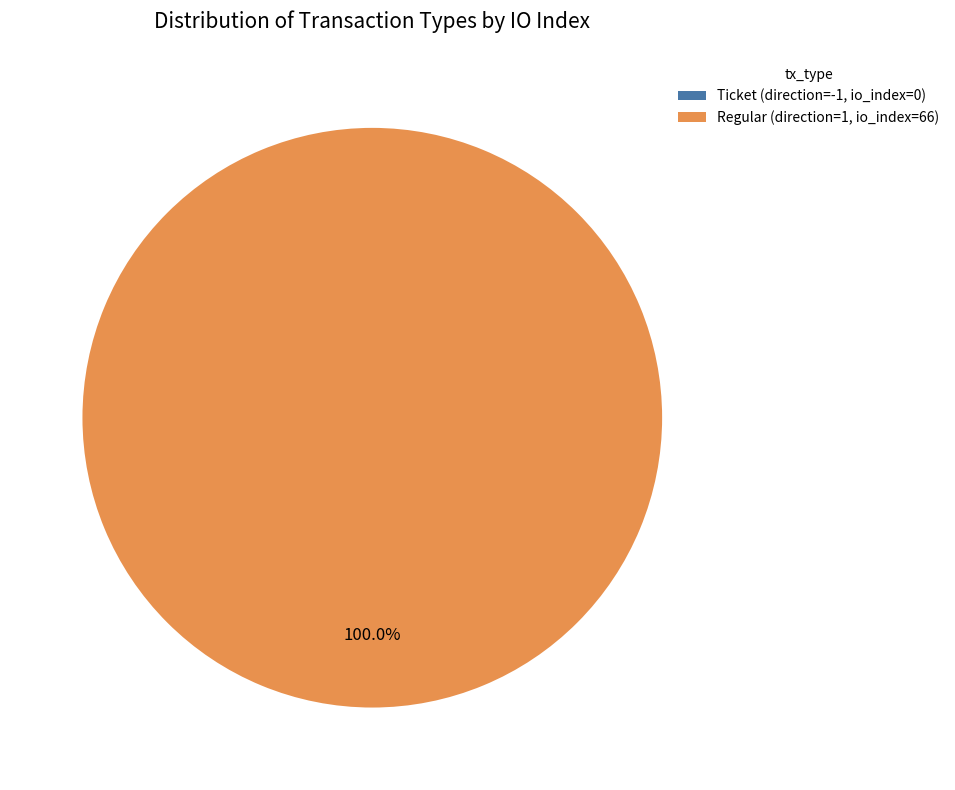

To the nearest percent, what is the combined percentage of Regular (direction=1, io_index=66) and Ticket (direction=-1, io_index=0)?

100%